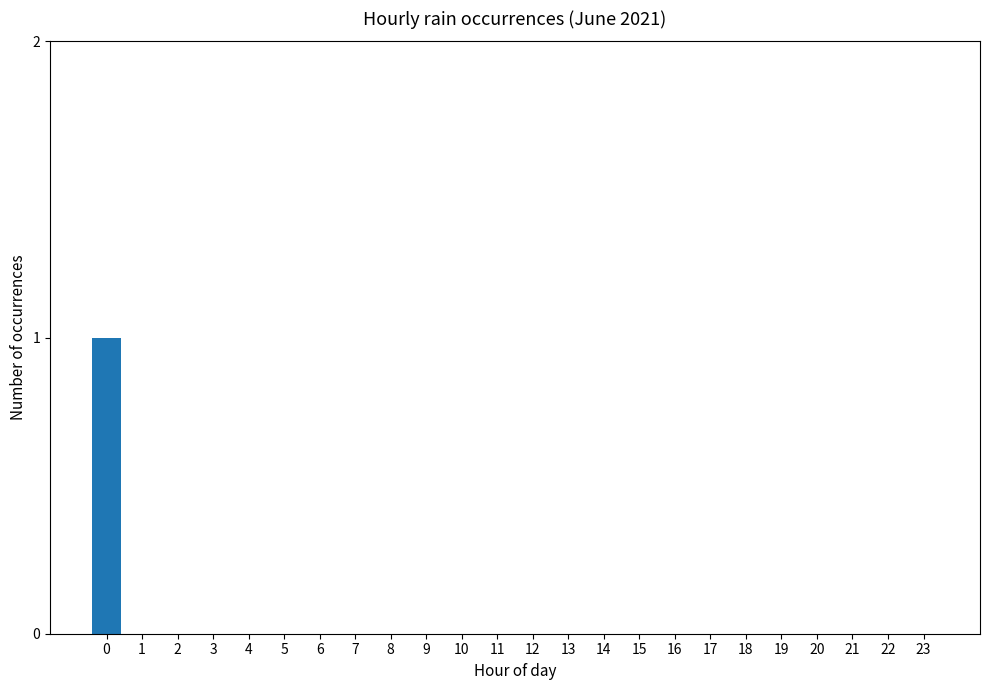

Reading left to right, what are all the values shown in this chart?

1	0	0	0	0	0	0	0	0	0	0	0	0	0	0	0	0	0	0	0	0	0	0	0